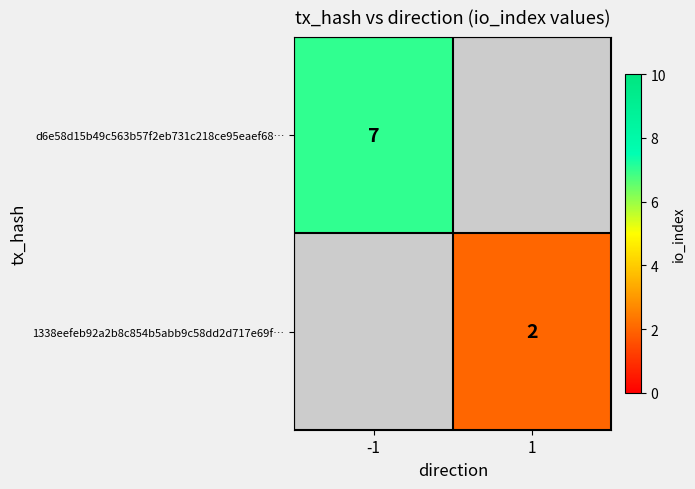

The value of d6e58d15b49c563b57f2eb731c218ce95eaef68… at -1 is 7. True or false?

True